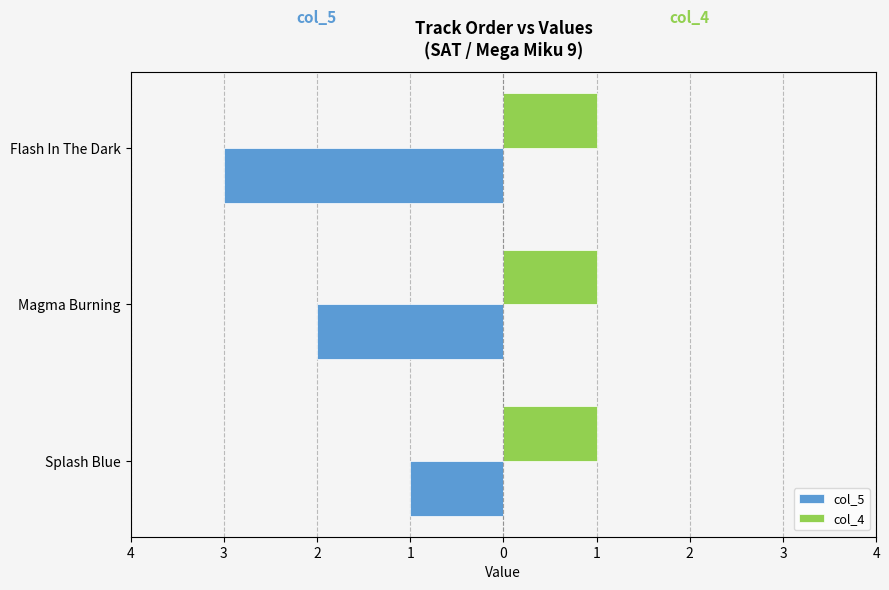

What are all the series names shown in the legend?

col_5, col_4